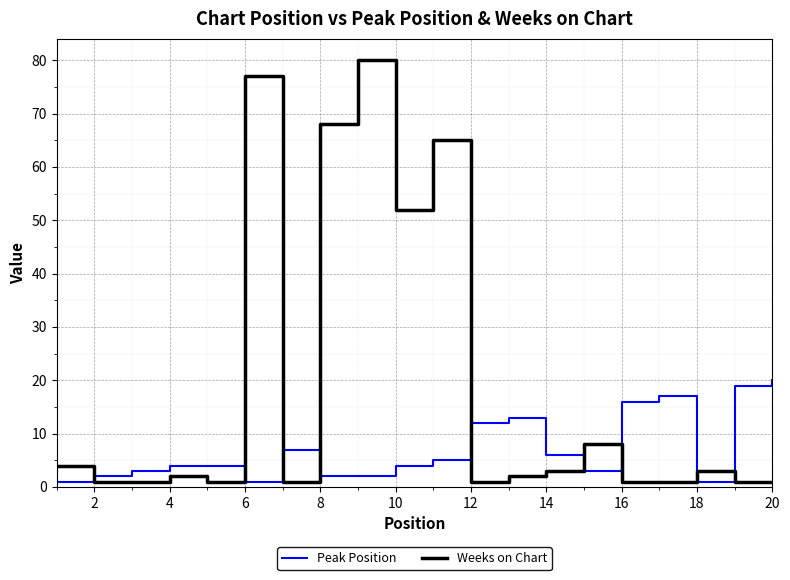

Rank the series by their average value, from highest to lowest.

Weeks on Chart, Peak Position